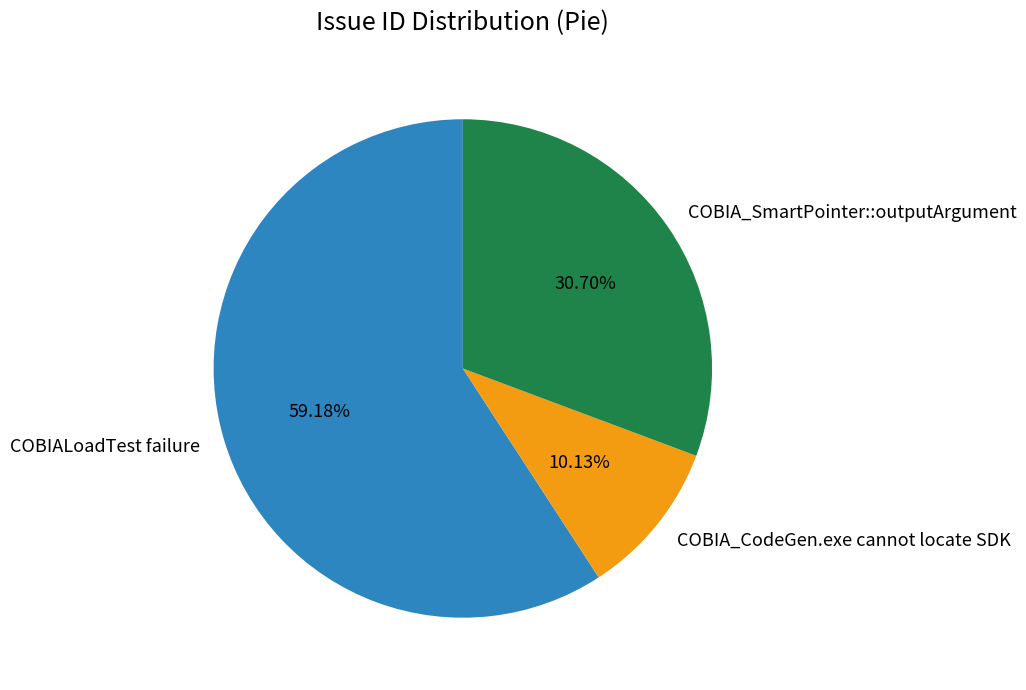

To the nearest percent, what percentage of the pie is COBIA_CodeGen.exe cannot locate SDK?

10%